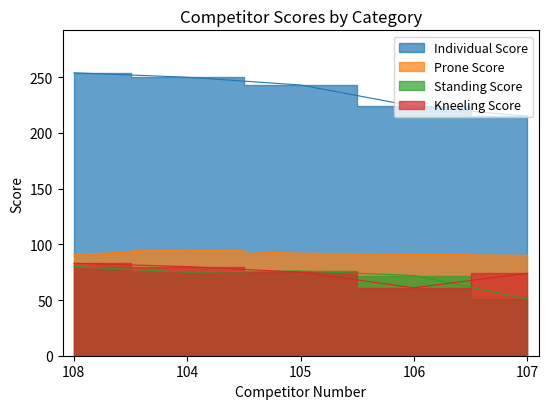

What is the difference between the maximum and minimum values in the Kneeling Score series?

22